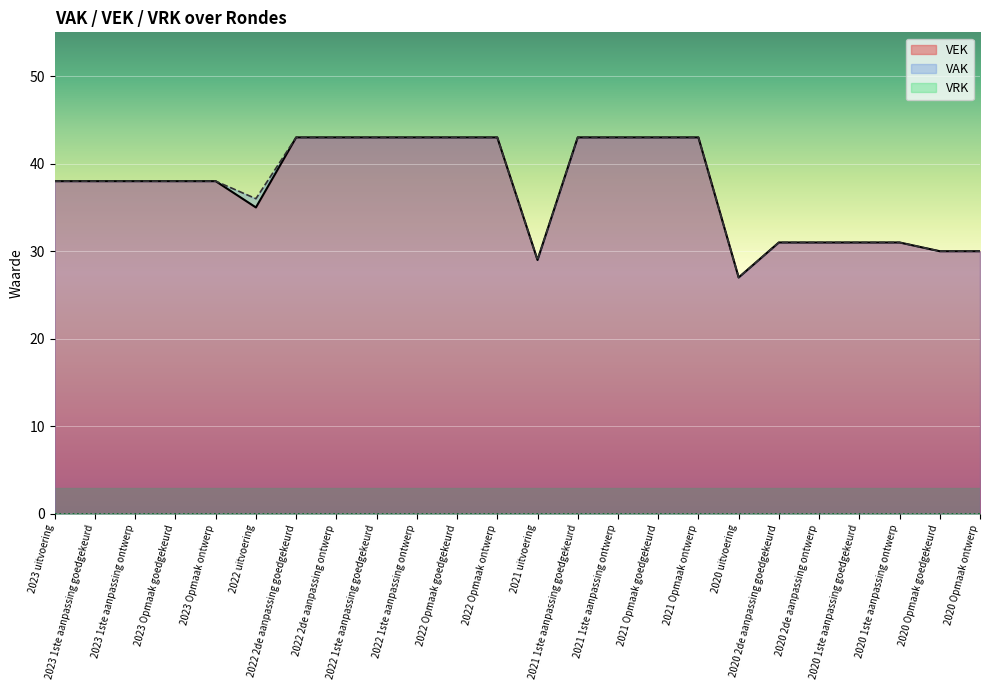

What is the difference between the maximum and second lowest values in the VEK series?

14